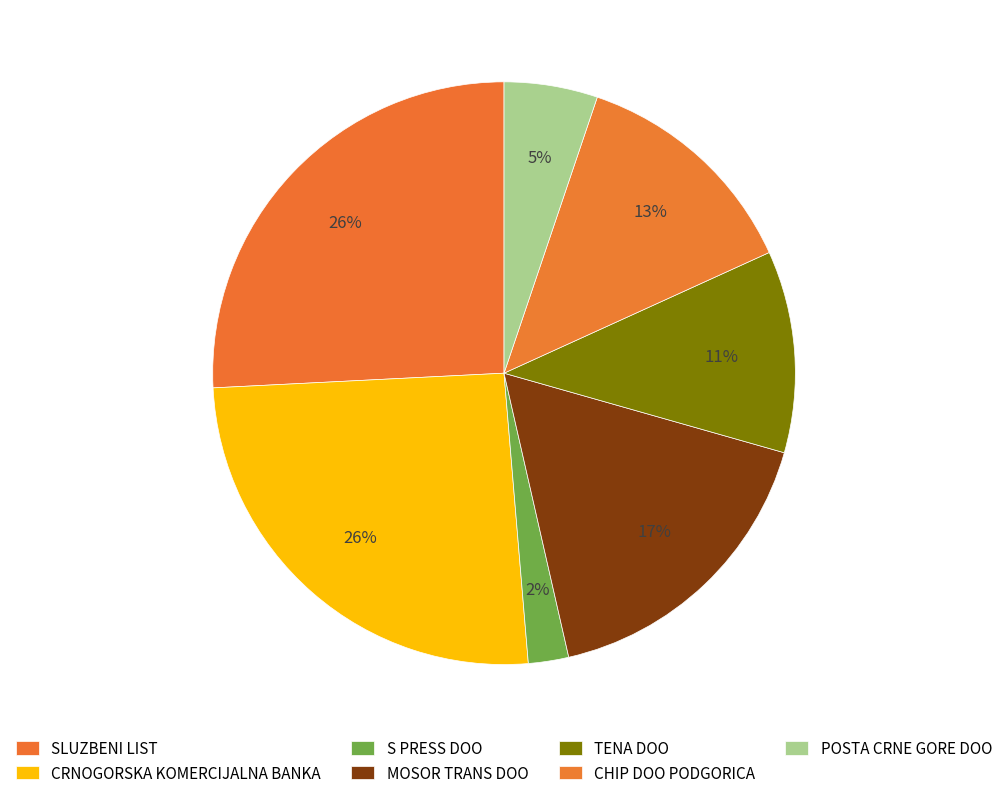

Combined, what portion of the pie is MOSOR TRANS DOO and S PRESS DOO?

19.3%